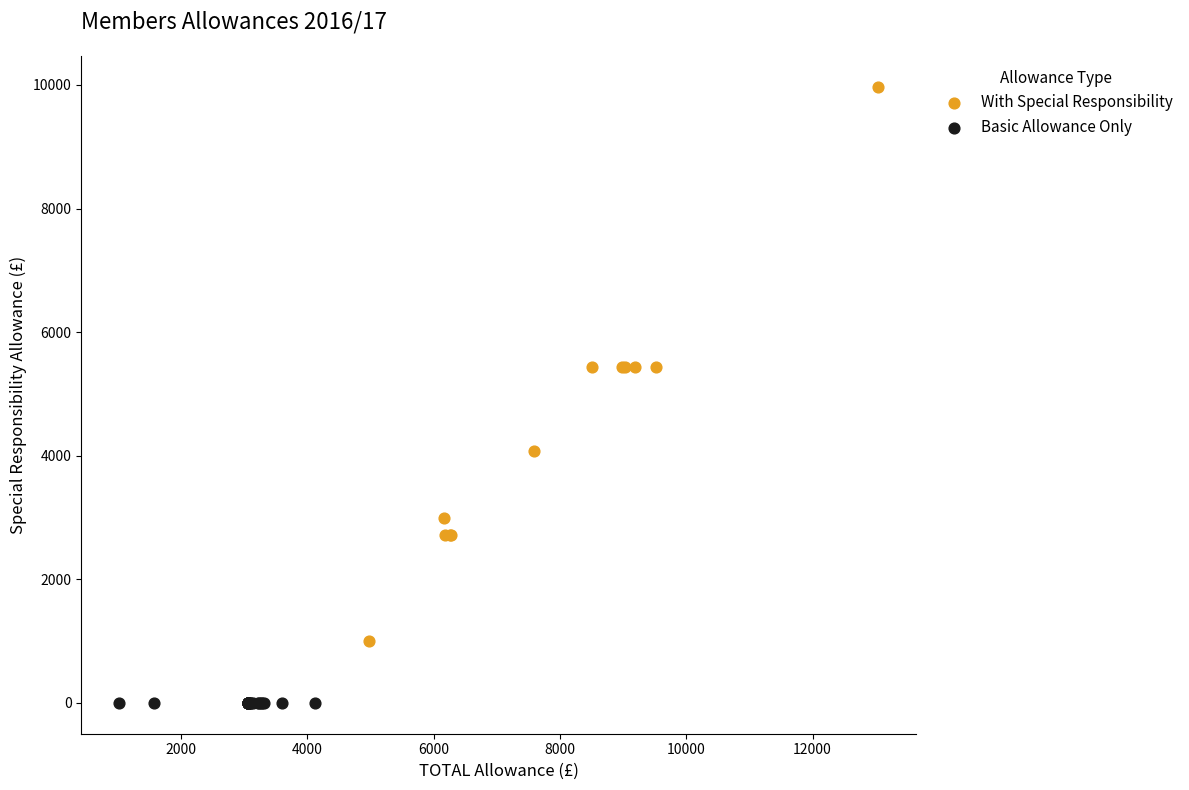

What are all the series names shown in the legend?

With Special Responsibility, Basic Allowance Only